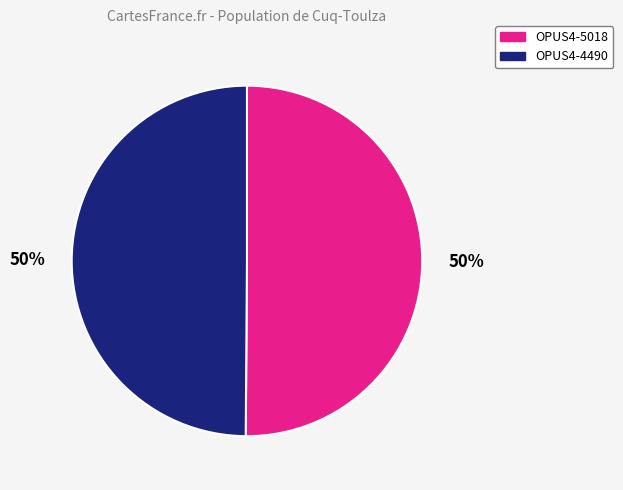

To the nearest percent, what percentage of the pie is OPUS4-5018?

50%